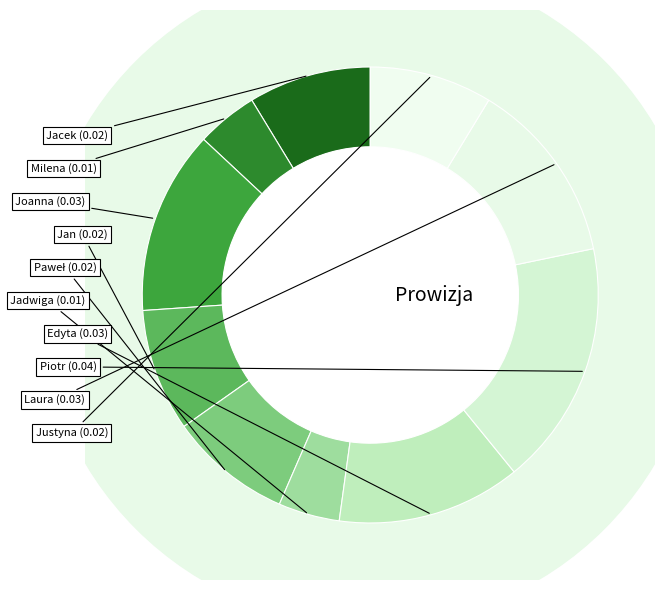

Count the number of slices in the pie.

10